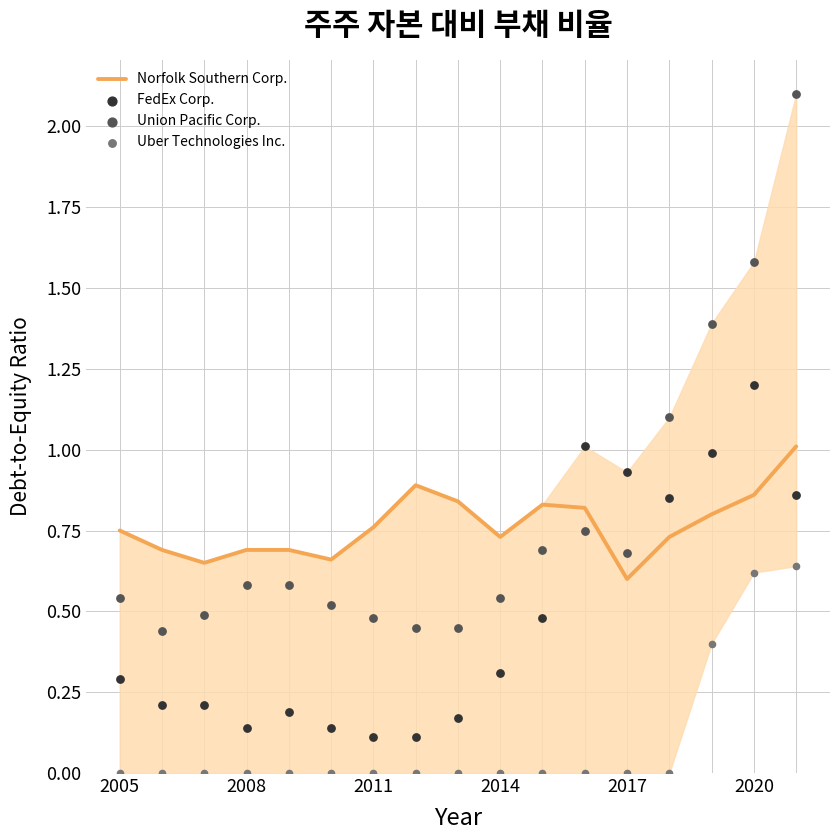

Which series contains the highest Y value?

Union Pacific Corp.